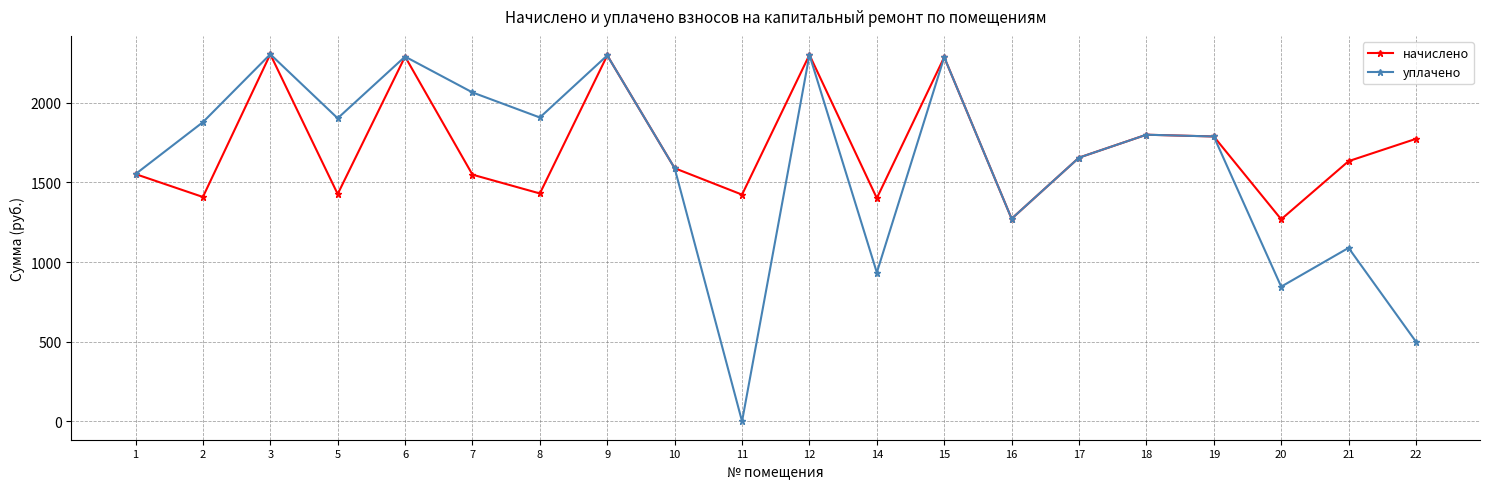

Which label corresponds to the smallest value in the chart?

11